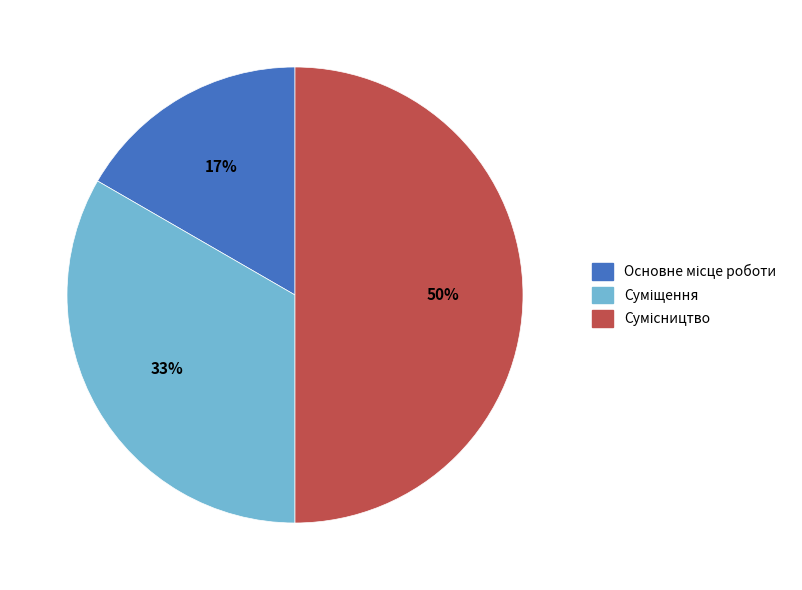

To the nearest percent, what is the average slice percentage?

33%